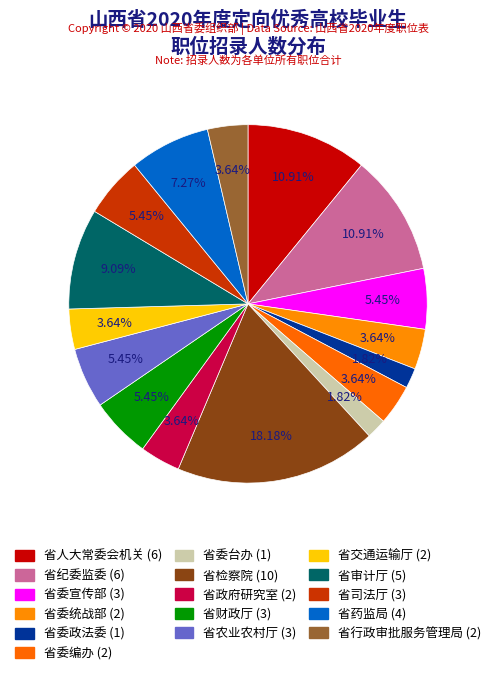

How many slices are in this pie chart?

16